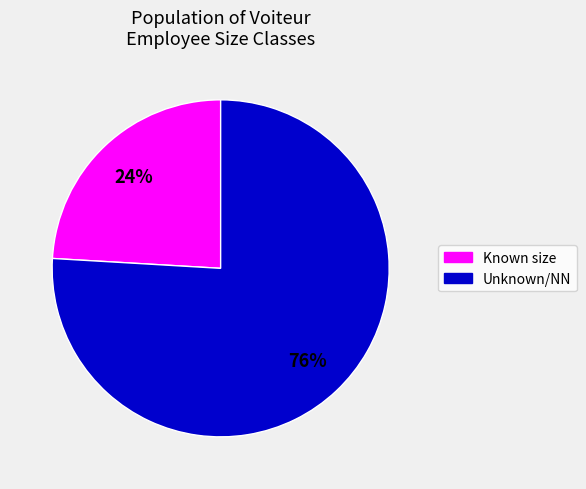

Between Unknown/NN and Known size, which is larger?

Unknown/NN